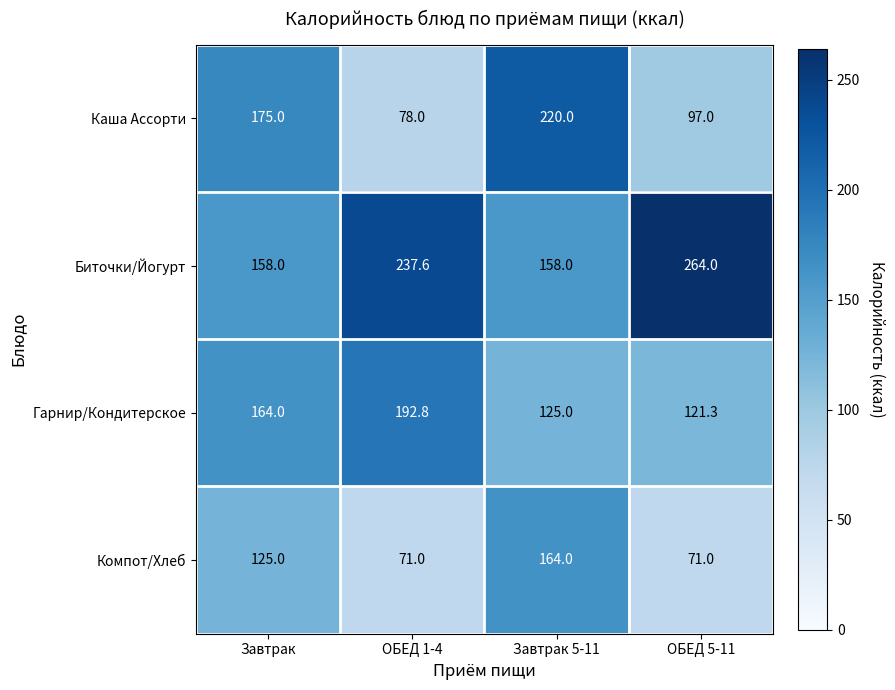

What is the average value of the Каша Ассорти series?

142.5